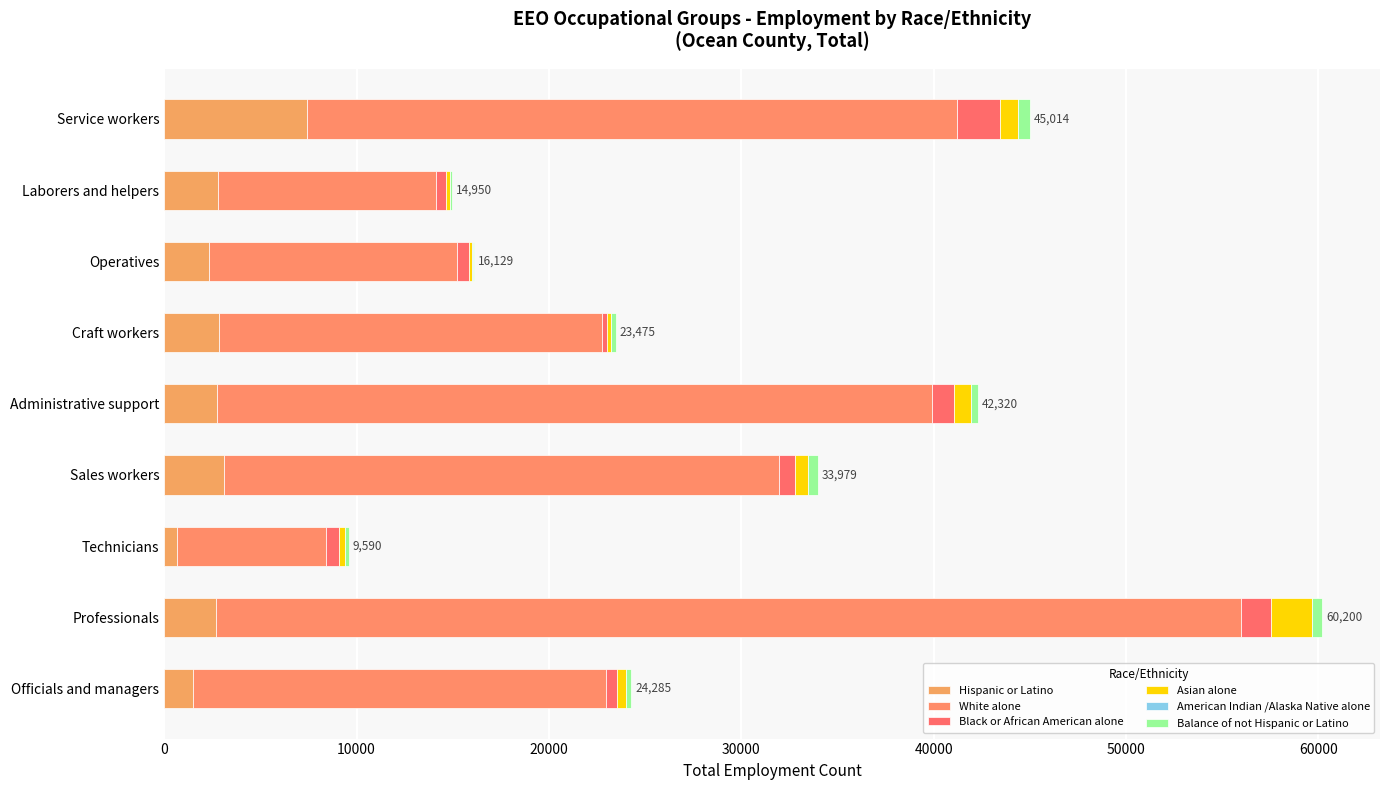

Which series has the largest range (max minus min)?

White alone